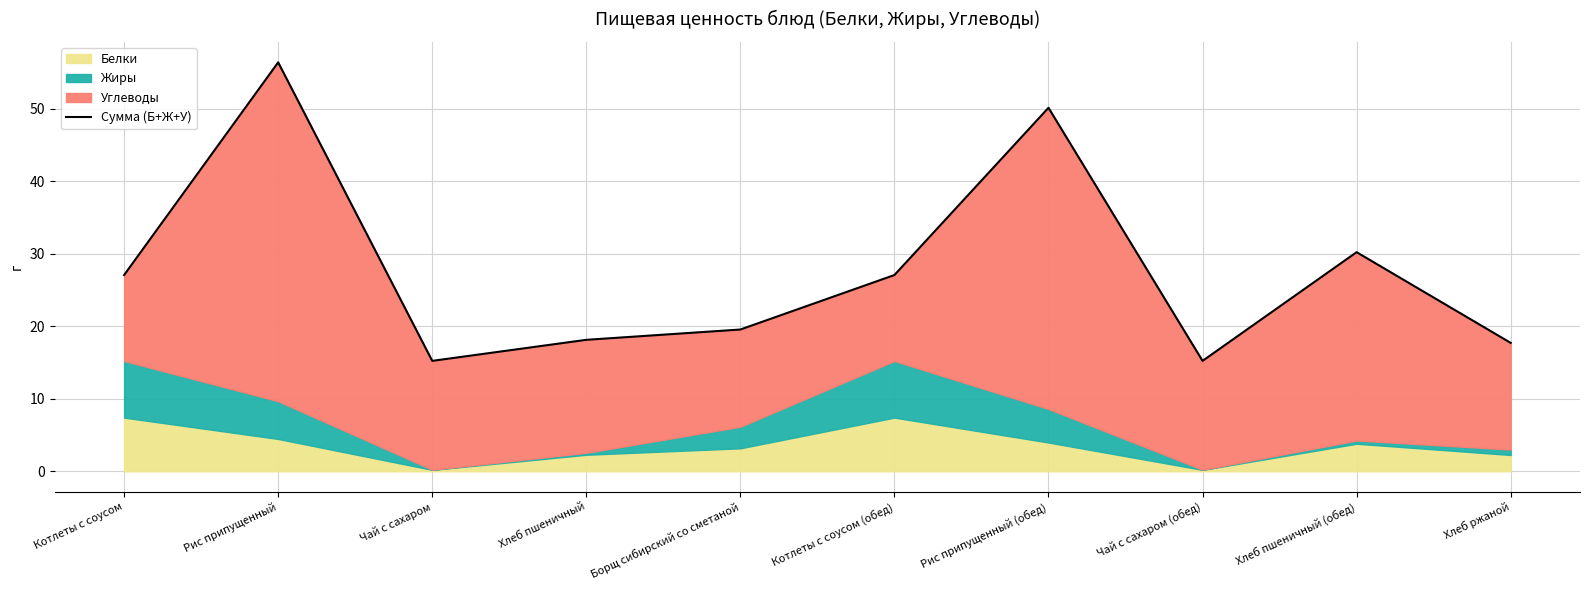

At which label does the data first exceed 27?

Котлеты с соусом